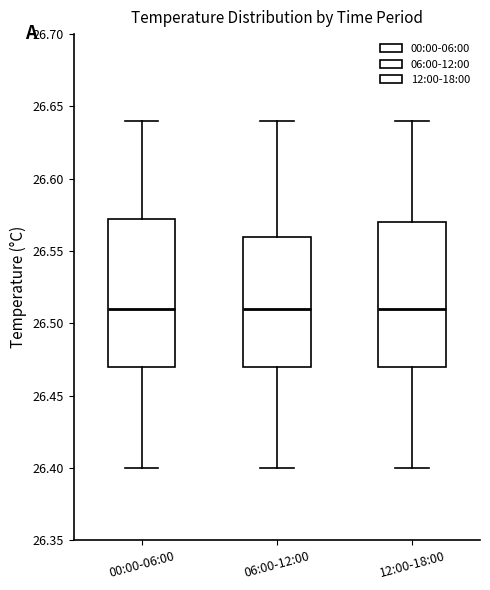

Reading left to right, transcribe this box plot: for each box, give where its median line is, the range the box spans, and where its two whiskers end, as read against the y-axis. The values are not printed on the chart, so give them approximately, as read against the axis.

00:00-06:00: median 26.510, box 26.470 to 26.575, whiskers 26.400 to 26.640
06:00-12:00: median 26.510, box 26.470 to 26.560, whiskers 26.400 to 26.640
12:00-18:00: median 26.510, box 26.470 to 26.570, whiskers 26.400 to 26.640